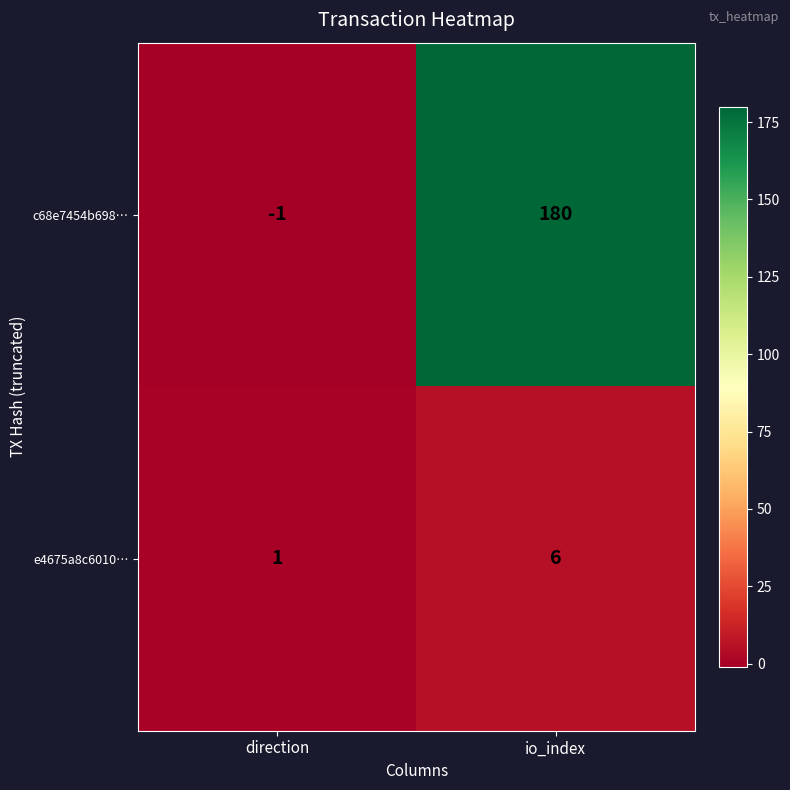

Which series has the largest total across all categories?

c68e7454b698…